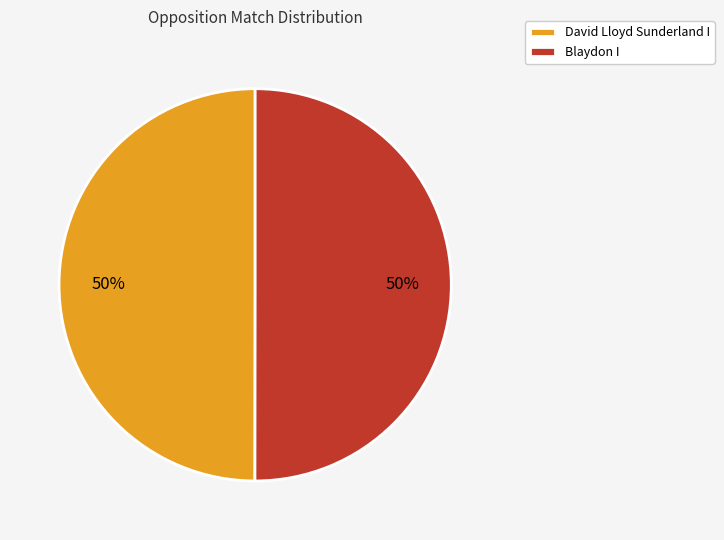

Do Blaydon I and David Lloyd Sunderland I together represent more than half of the pie?

Yes